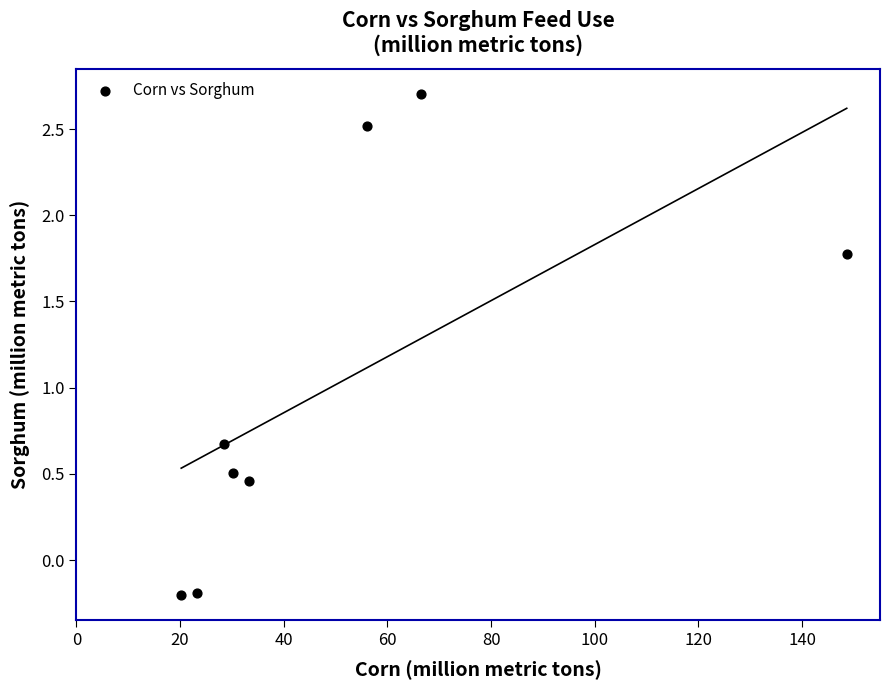

What Y value in the scatter plot is closest to 1?

0.7